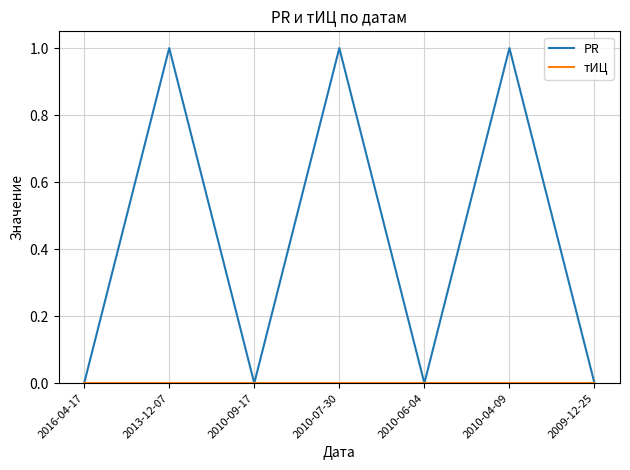

The PR series shows -1 at 2010-09-17. True or false?

False